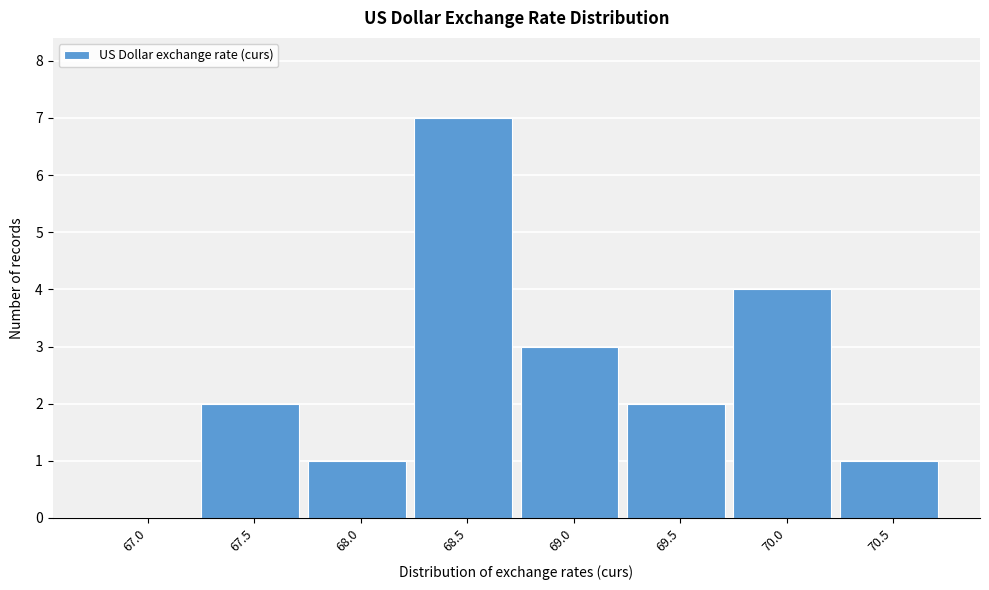

Reading right to left, list all the values displayed in this chart.

70.5=1	70.0=4	69.5=2	69.0=3	68.5=7	68.0=1	67.5=2	67.0=0